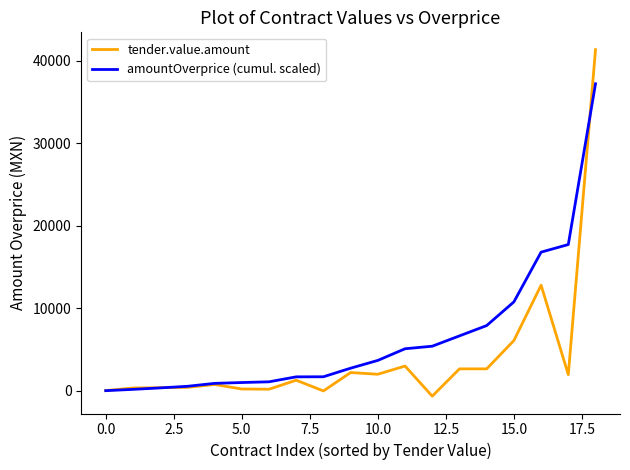

Which series has the widest spread of values?

tender.value.amount